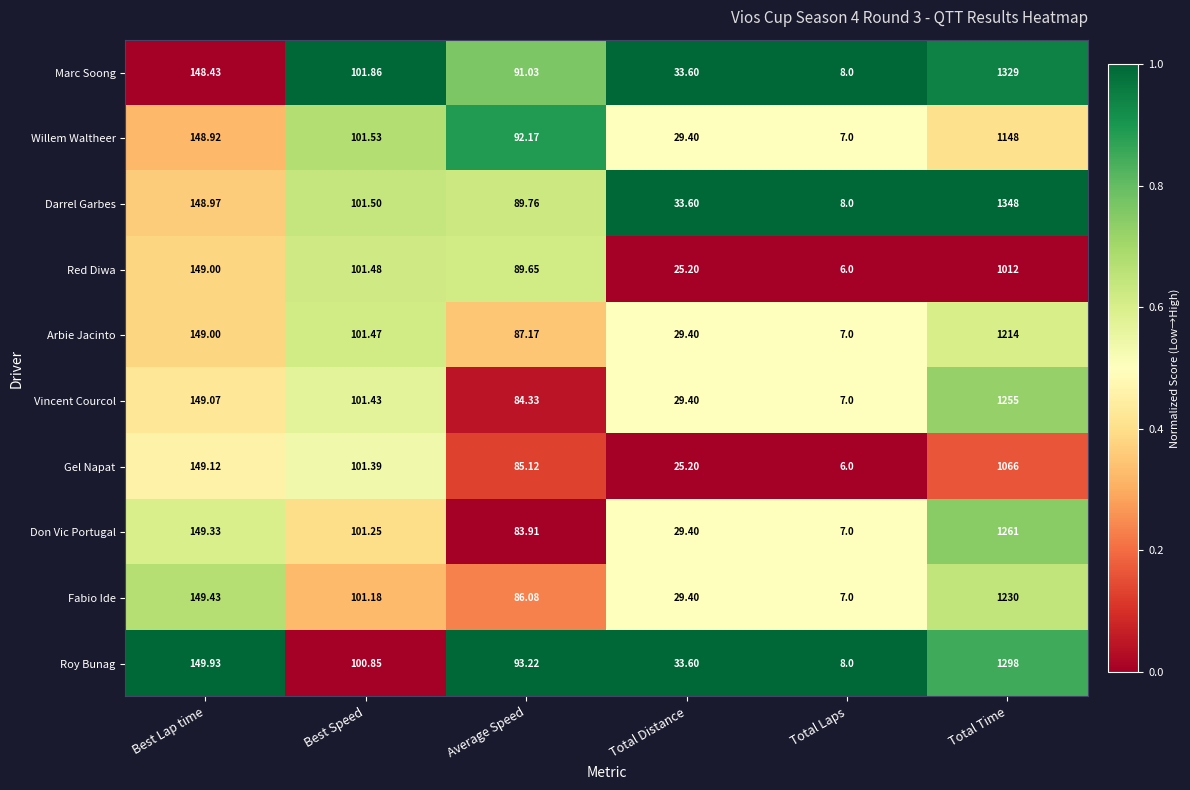

Where is Don Vic Portugal nearest to the value 634?

Best Lap time